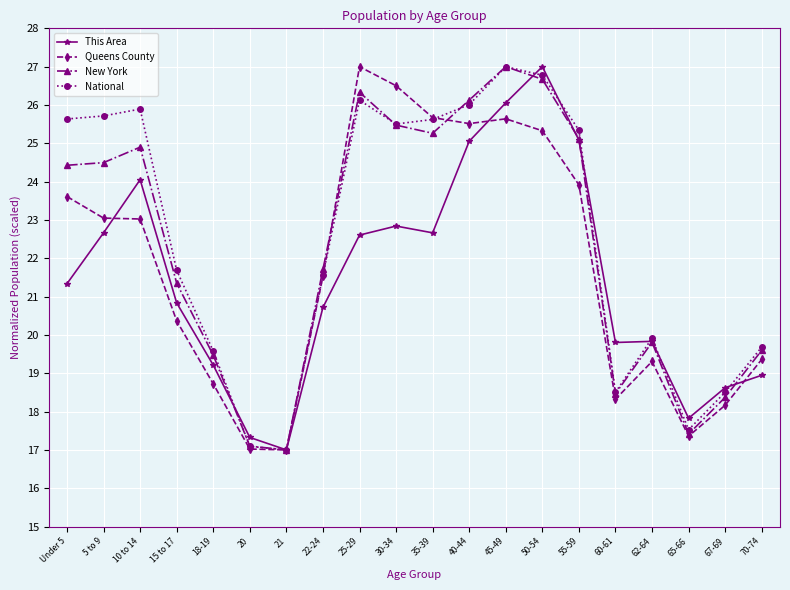

Is the value of New York at Under 5 greater than the value of National at 65-66?

Yes